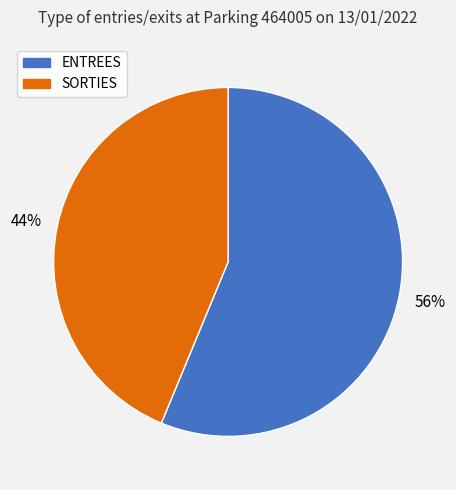

What percentage is the ENTREES slice, to the nearest percent?

56%